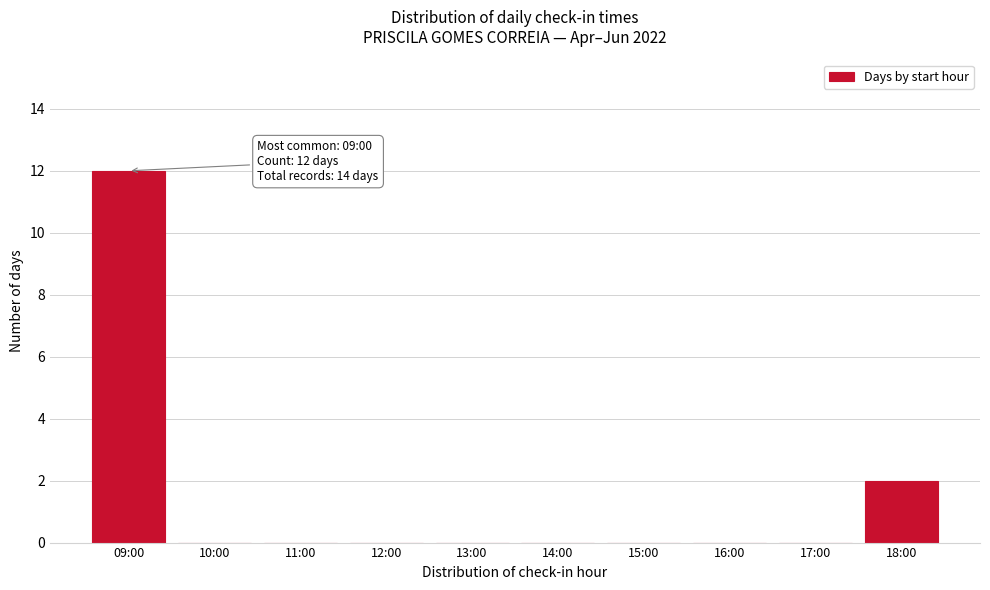

Reading left to right, extract all data points from this chart.

09:00=12	10:00=0	11:00=0	12:00=0	13:00=0	14:00=0	15:00=0	16:00=0	17:00=0	18:00=2